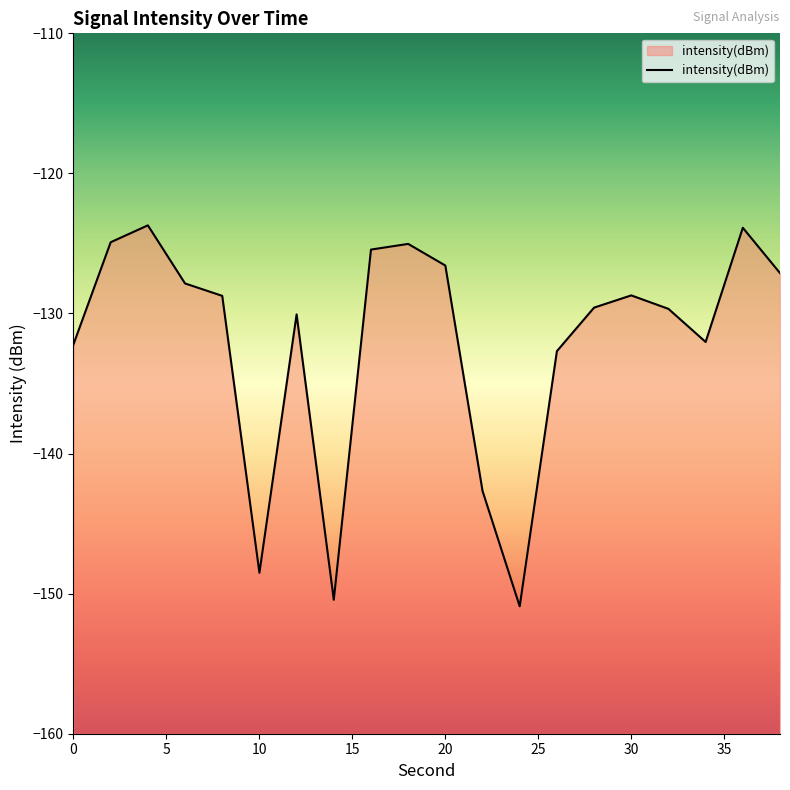

What is the greatest value displayed?

-123.7